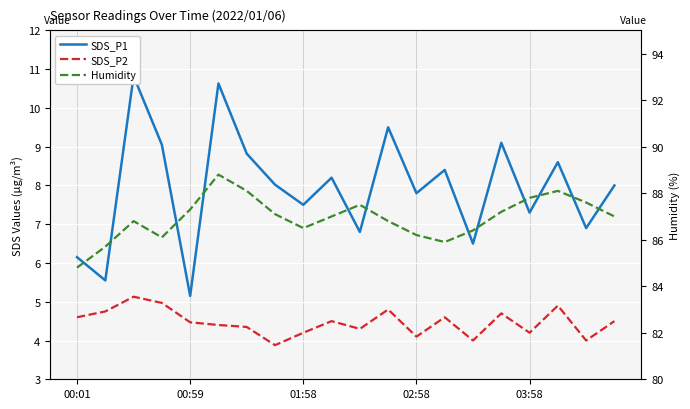

What is the spread (max minus min) of values at 17?

83.2